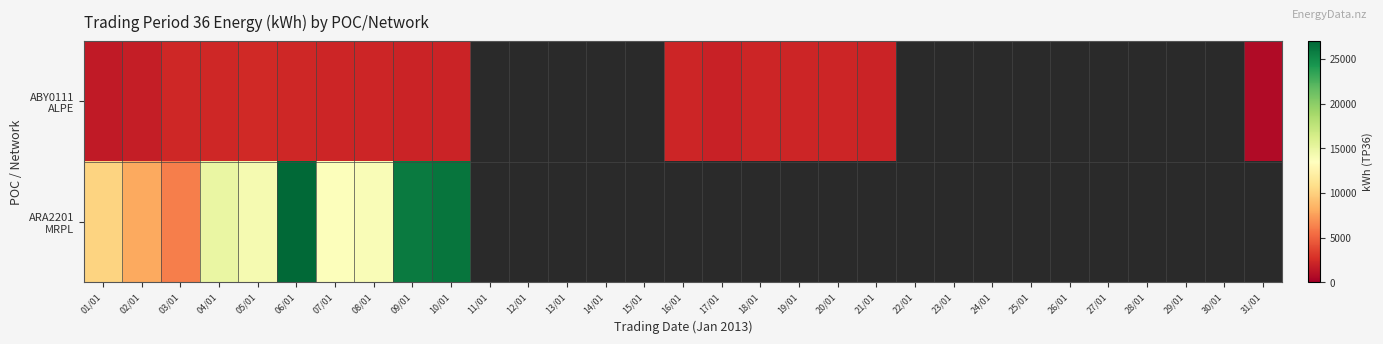

True or false: ABY0111 ALPE has a value of 1531.0 at 01/01.

True